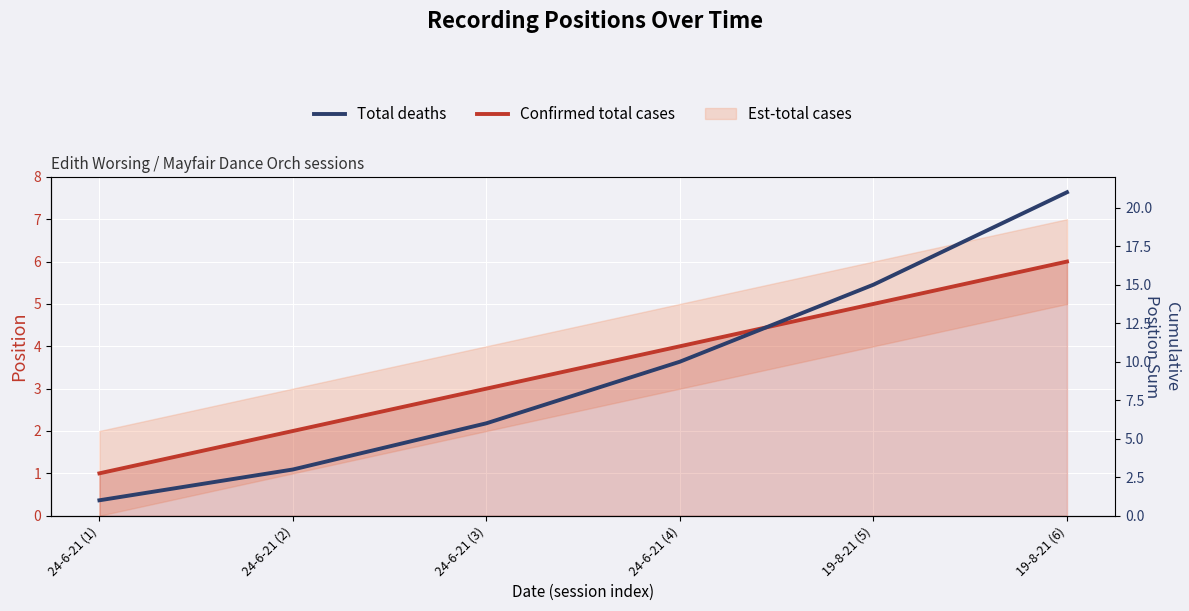

What is the difference between the maximum and minimum values in the Confirmed total cases series?

5